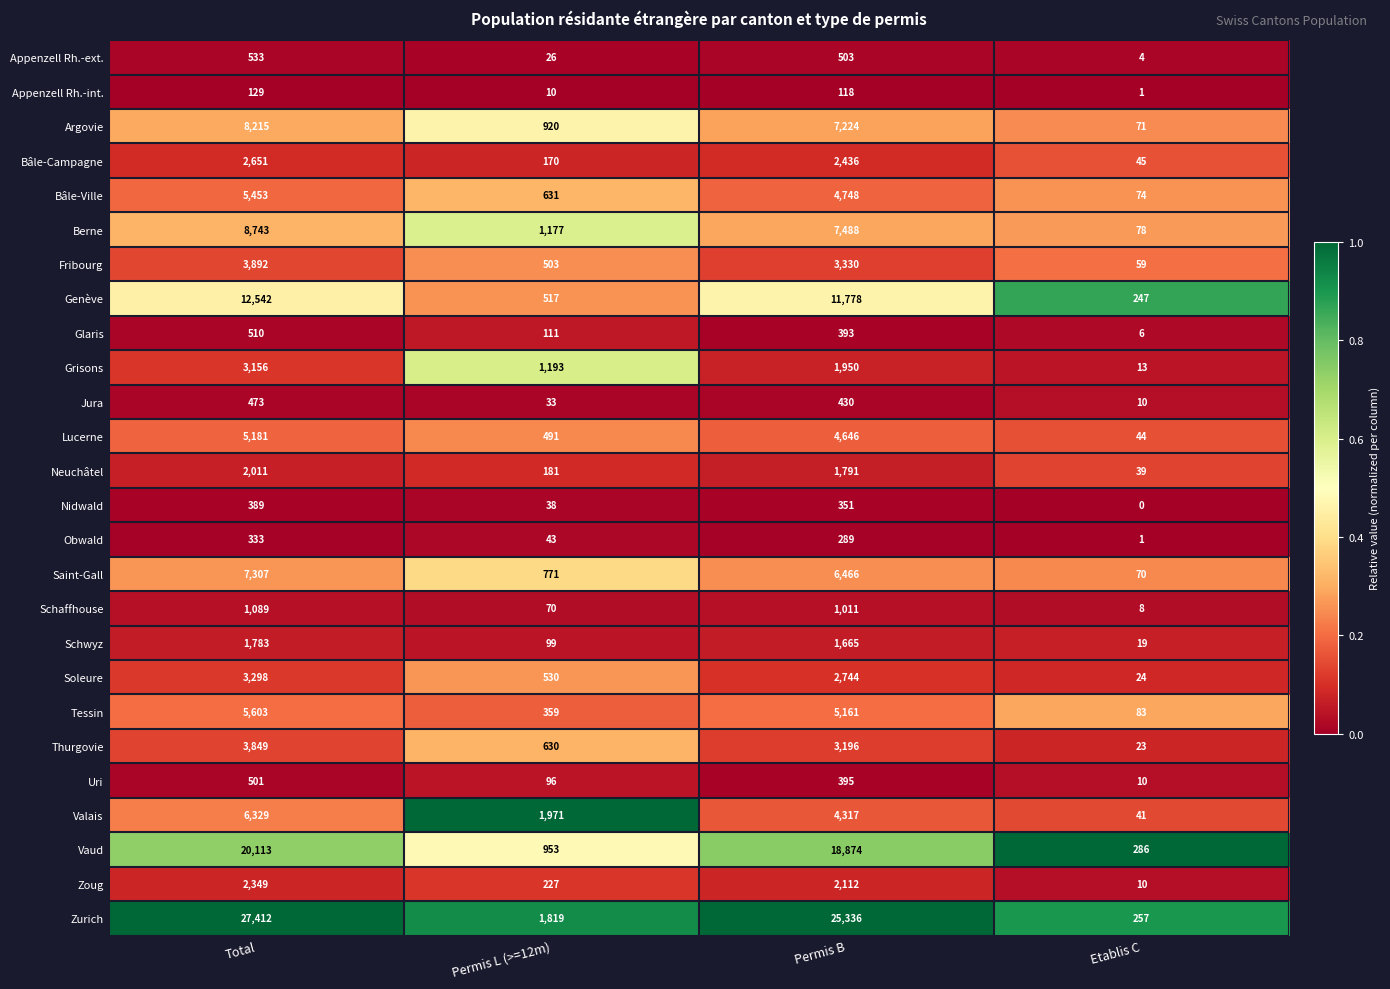

What is the sum of all Grisons values?

6312